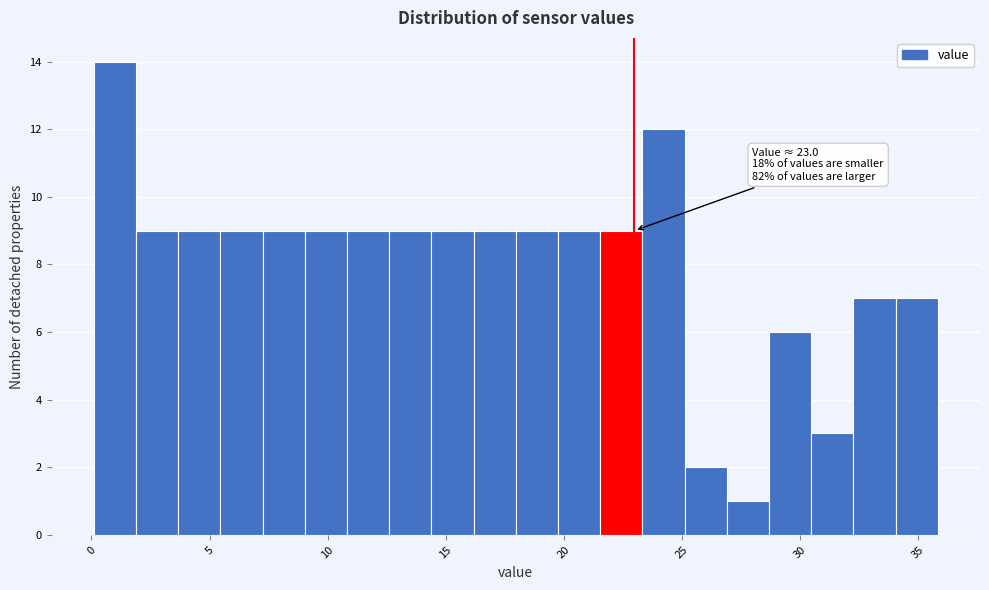

Read against the x-axis, roughly where is the centre of the tallest bar?

1.0